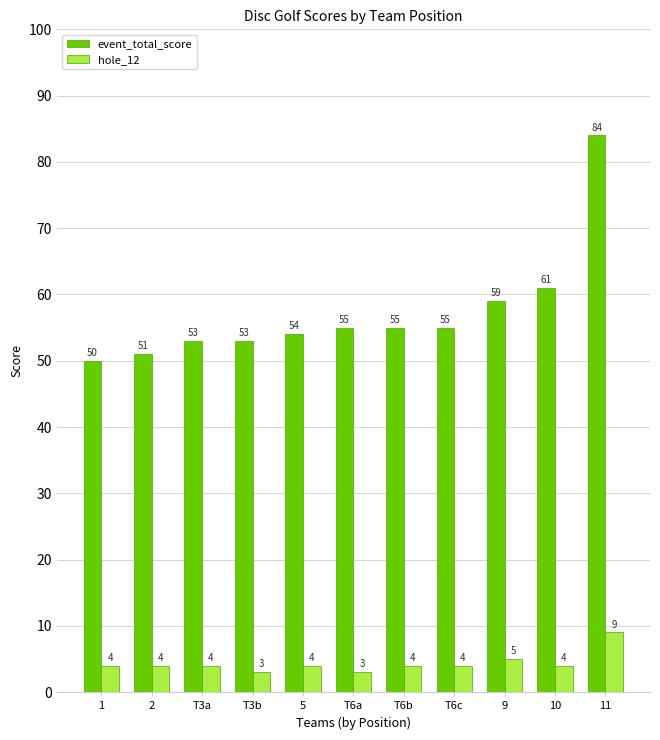

Rank the series by their maximum value, from lowest to highest.

hole_12, event_total_score